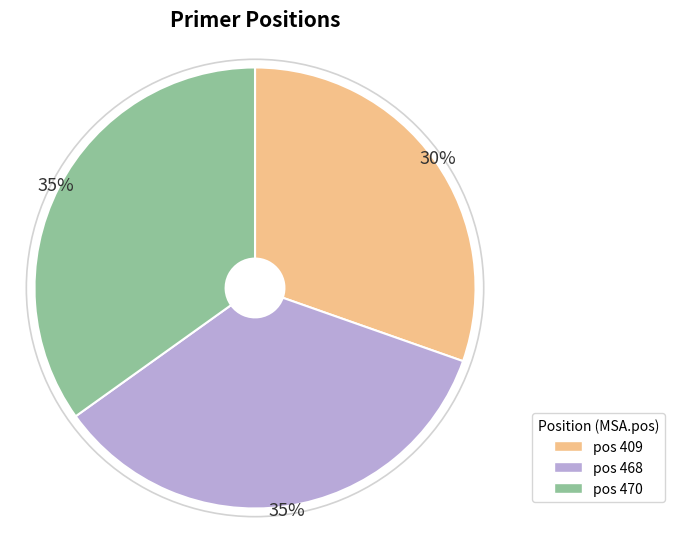

Which slice is the smallest?

pos 409